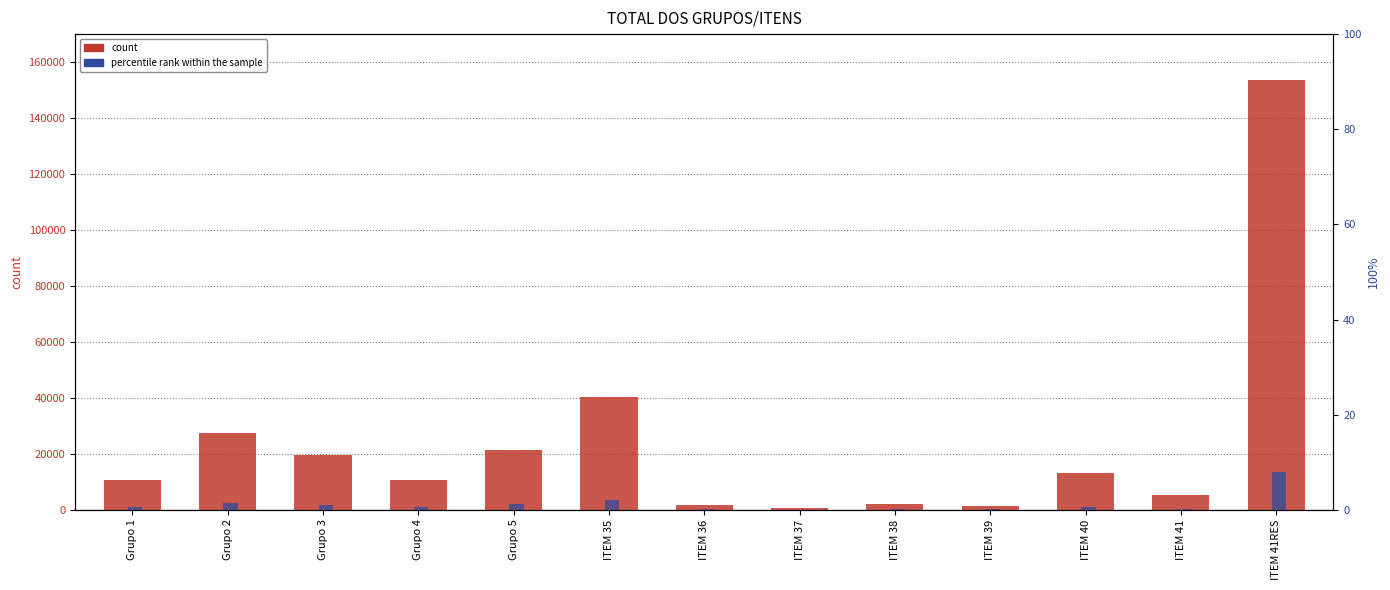

At how many categories does at least one series exceed 69726?

1